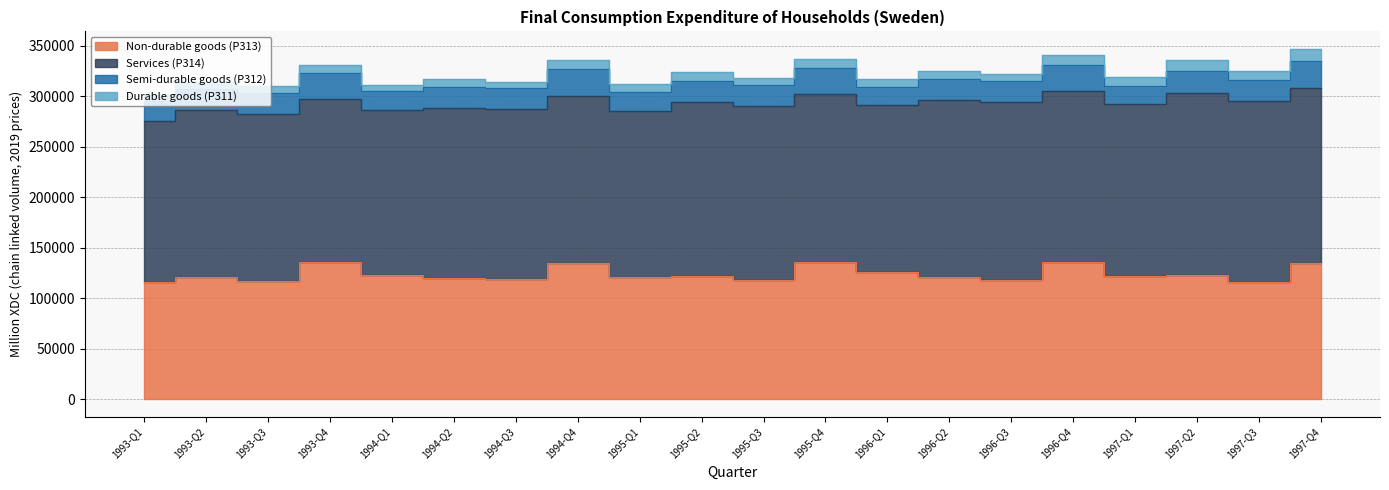

What is the label of the 11th point from the right?

1995-Q2